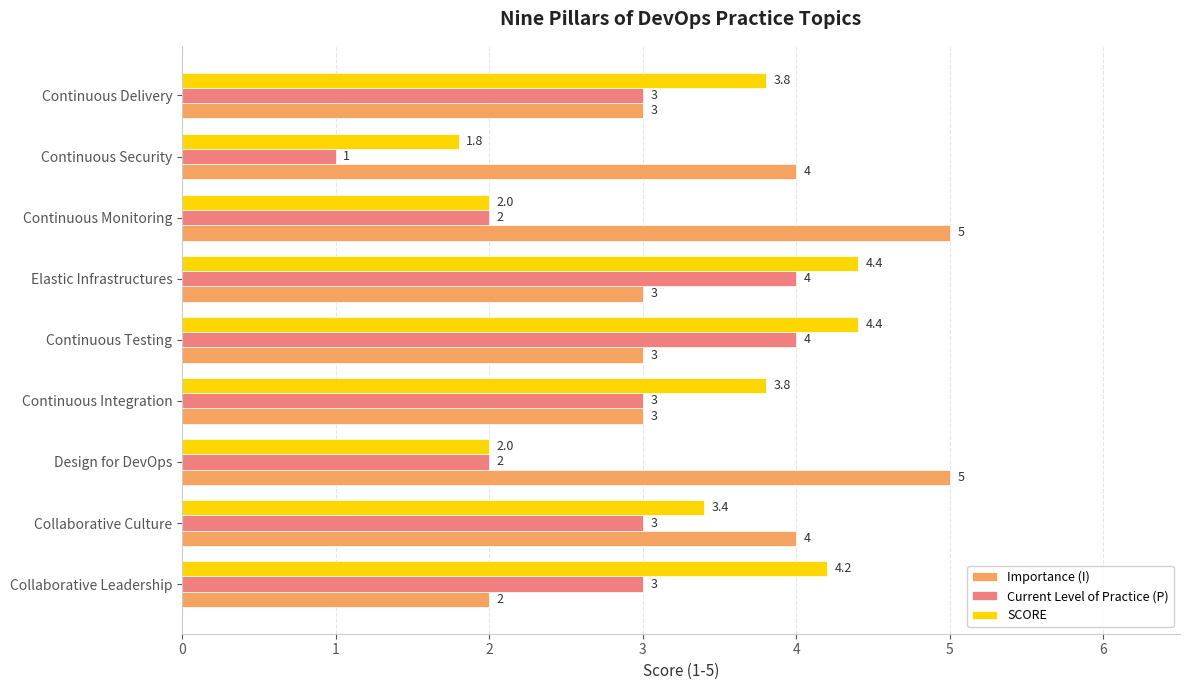

Rank the series by their average value, from lowest to highest.

Current Level of Practice (P), SCORE, Importance (I)